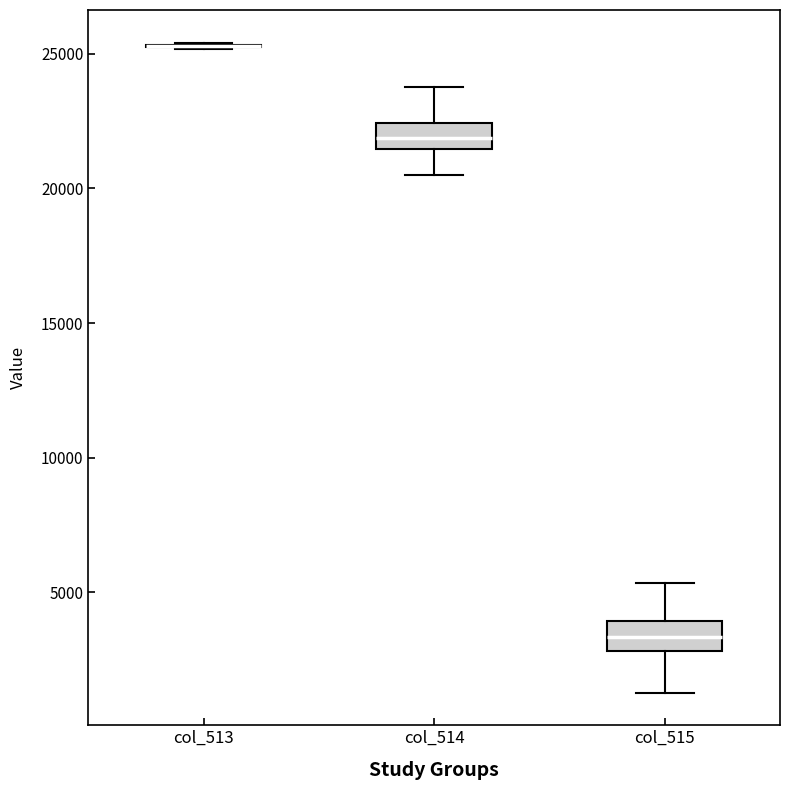

Where does the median line of the box for col_515 sit on the y-axis? The values are not printed on the chart, so give them approximately, as read against the axis.

3500